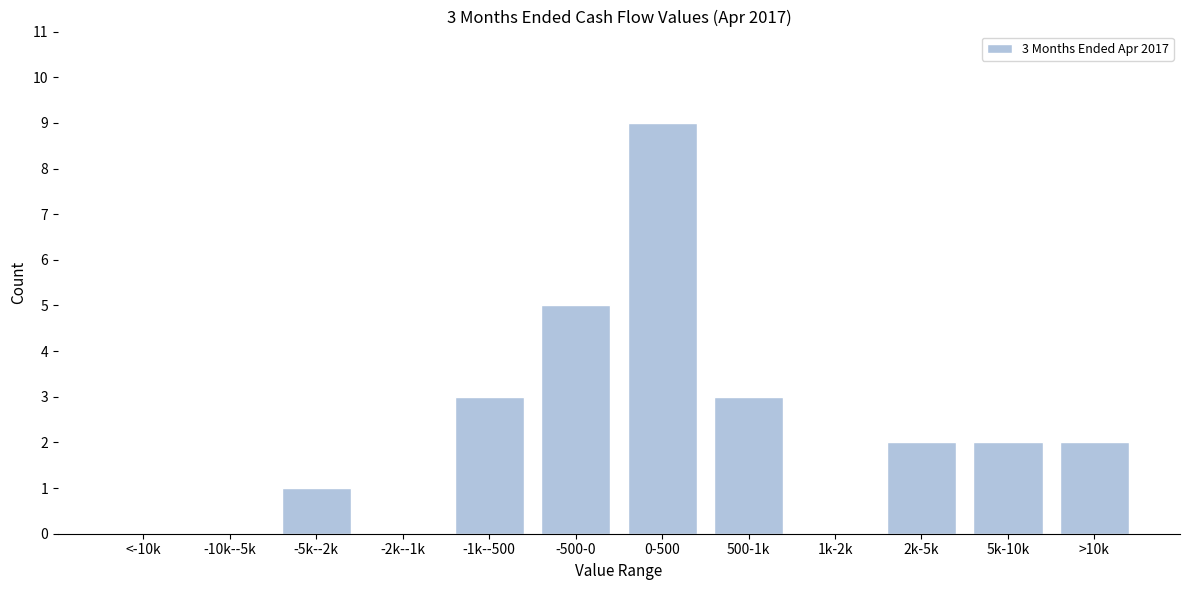

Reading left to right, extract all data points from this chart.

<-10k=0	-10k--5k=0	-5k--2k=1	-2k--1k=0	-1k--500=3	-500-0=5	0-500=9	500-1k=3	1k-2k=0	2k-5k=2	5k-10k=2	>10k=2